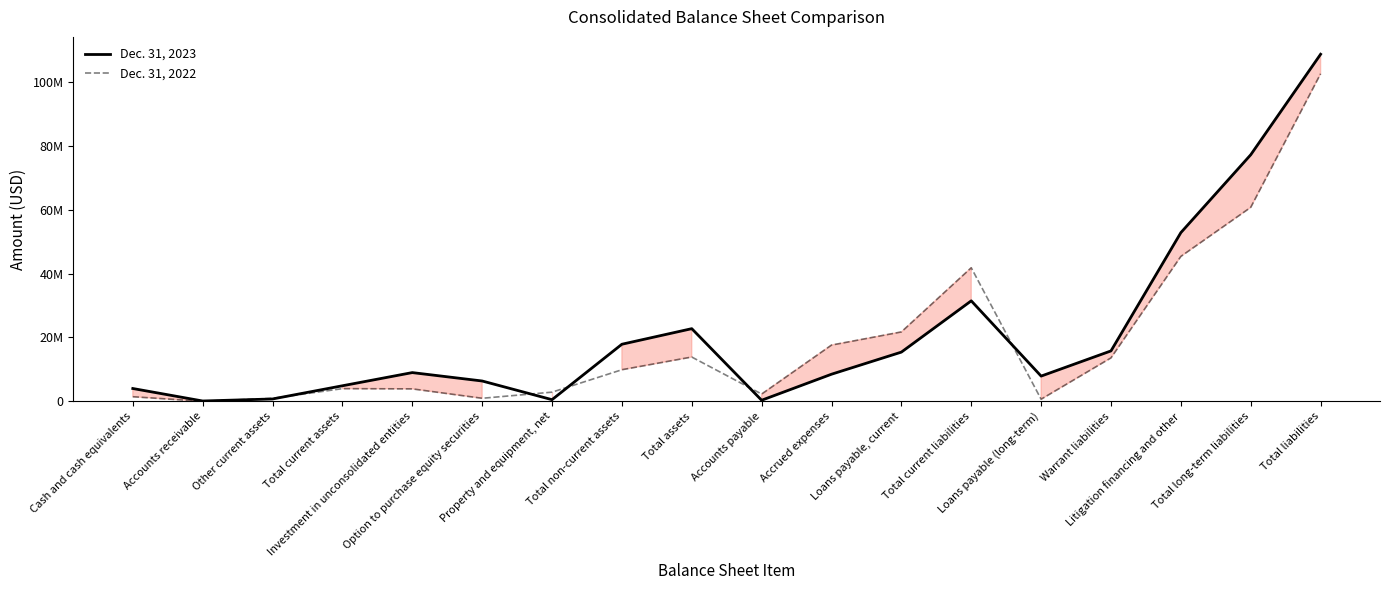

Reading right to left, what are all the values shown in this chart?

Dec. 31, 2023: 108658831	77193103	52817938	15792385	7903074	31465728	15413894	8493358	345378	22752297	17876818	524656	6373402	9001646	4875479	743439	110320	4021720
Dec. 31, 2022: 102545769	60725058	45368948	13602467	663536	41820711	21732654	17615507	2285894	13870827	9895746	2877590	960968	3901617	3975081	947428	7515	1443421